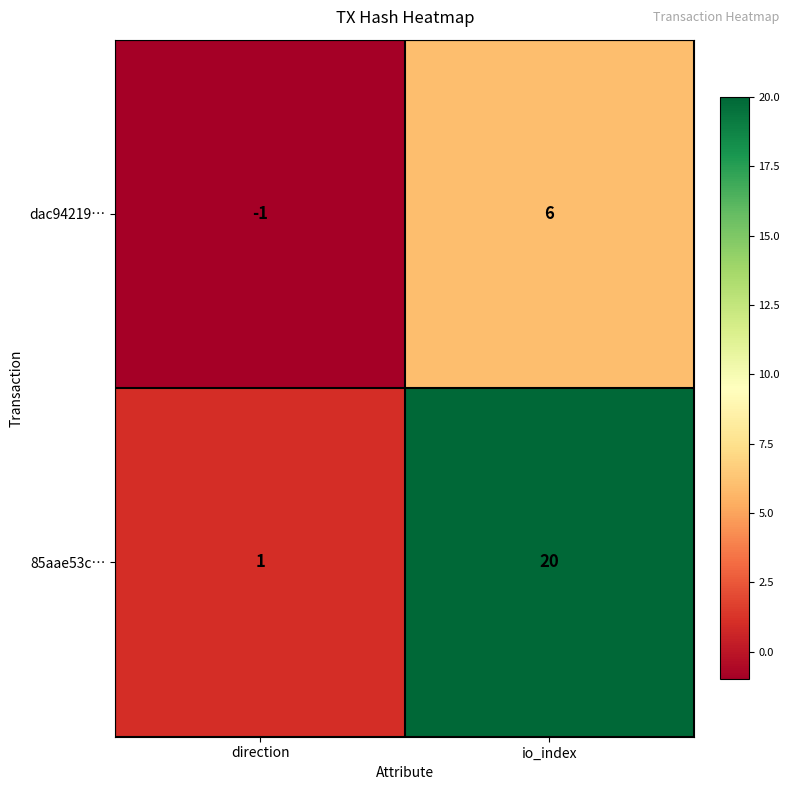

What is the highest value of the dac94219… series?

6